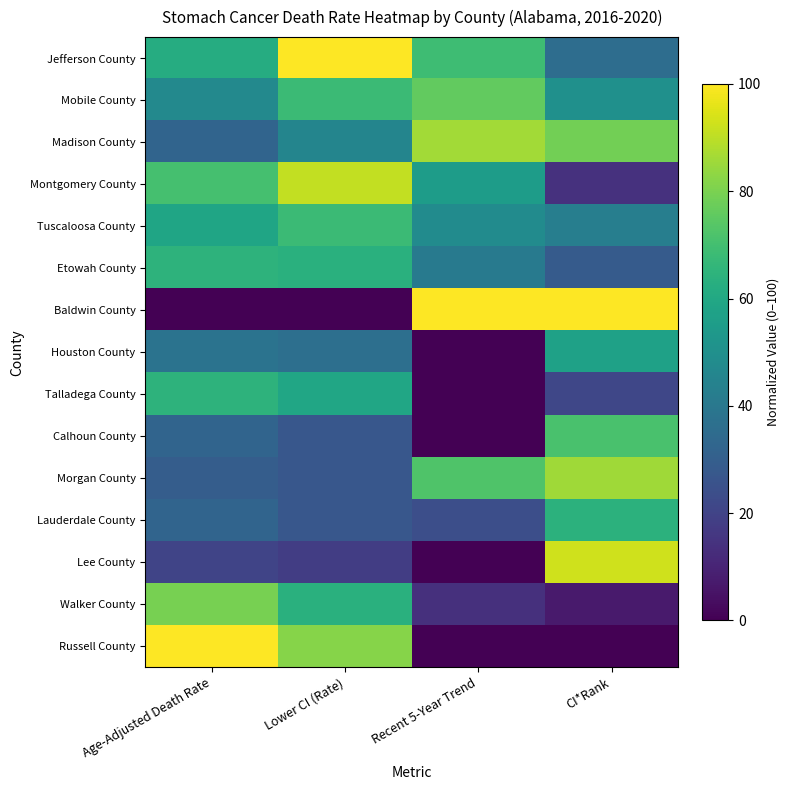

What is the difference between the highest and lowest values at Lower CI (Rate)?

100.0